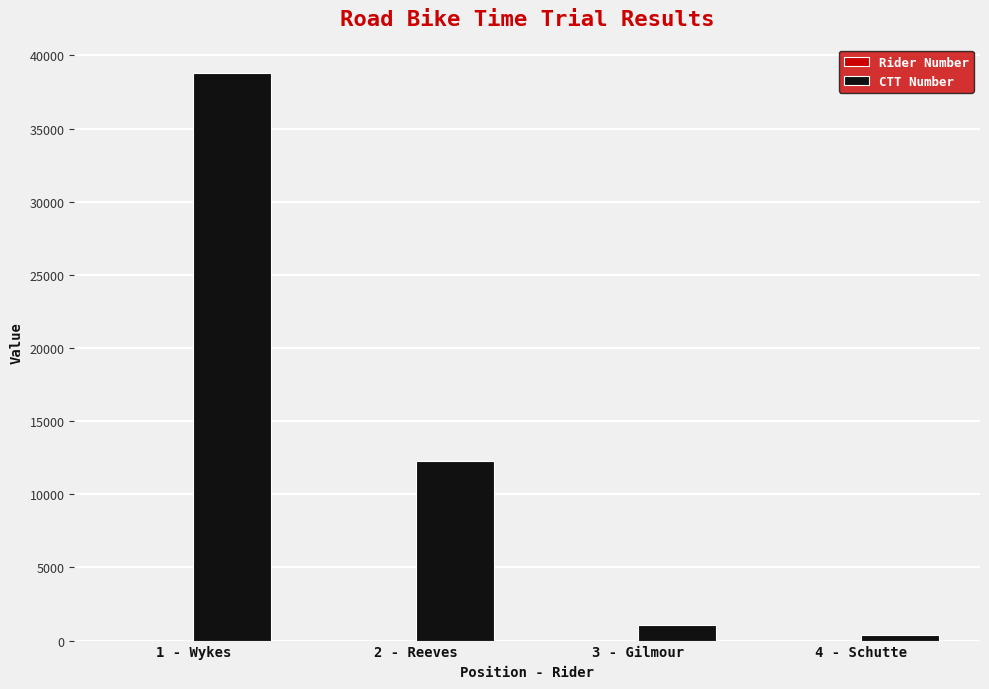

What is the greatest value displayed?

38808